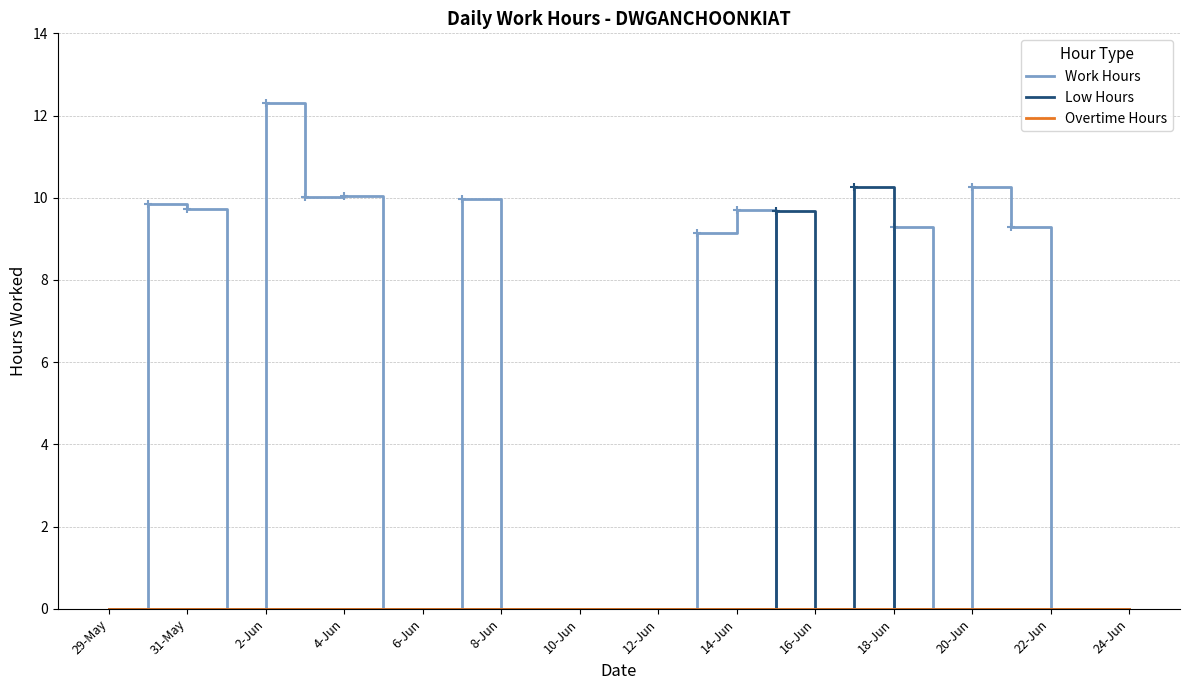

What is the greatest value displayed?

12.3